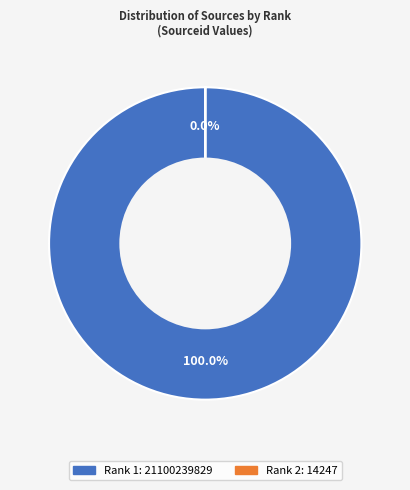

Is it true that Rank 2 is 1% of the pie?

False